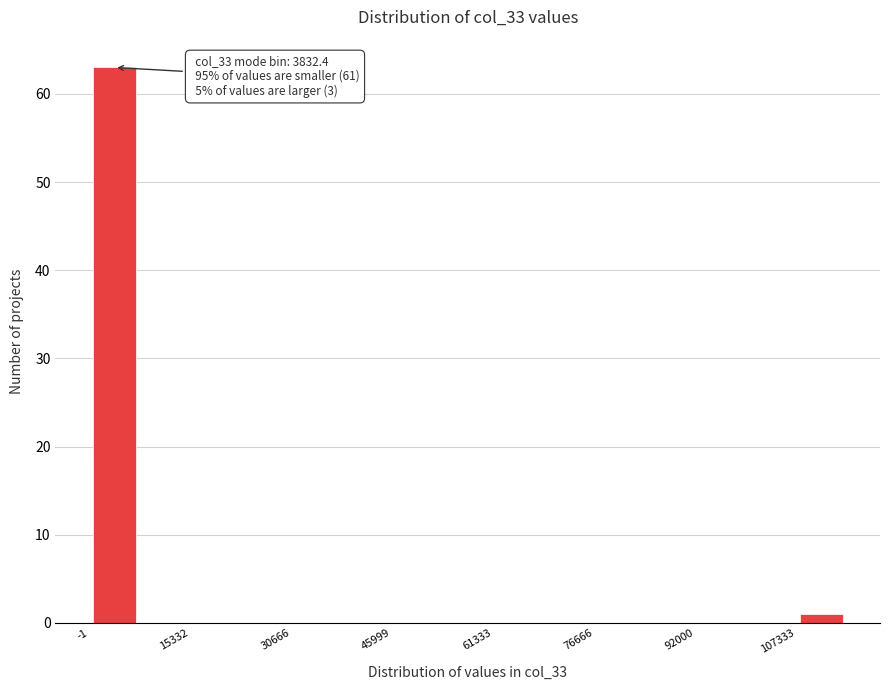

Read against the x-axis, roughly where is the centre of the tallest bar?

4000